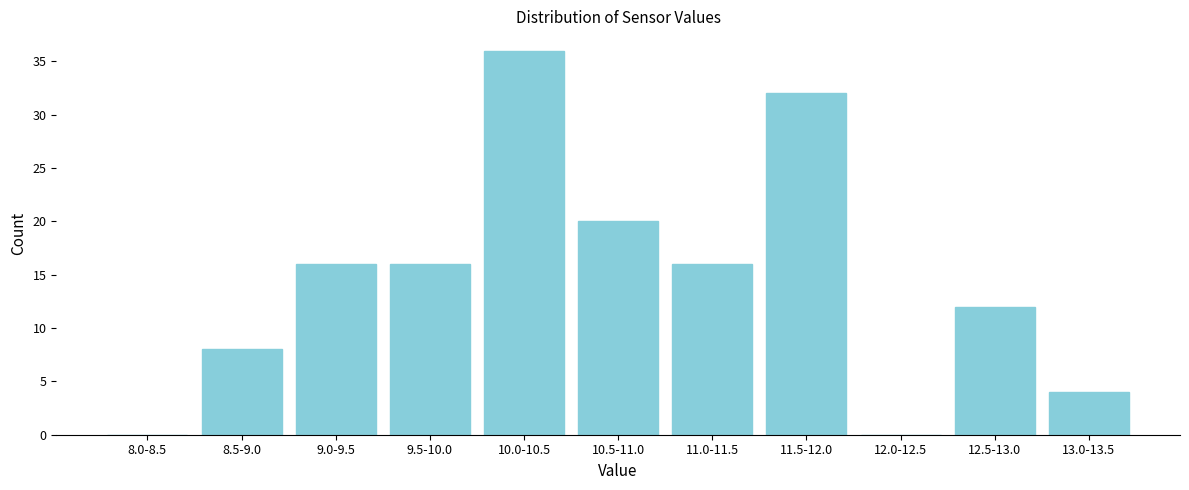

Reading left to right, extract all data points from this chart.

8.0-8.5=0	8.5-9.0=8	9.0-9.5=16	9.5-10.0=16	10.0-10.5=36	10.5-11.0=20	11.0-11.5=16	11.5-12.0=32	12.0-12.5=0	12.5-13.0=12	13.0-13.5=4